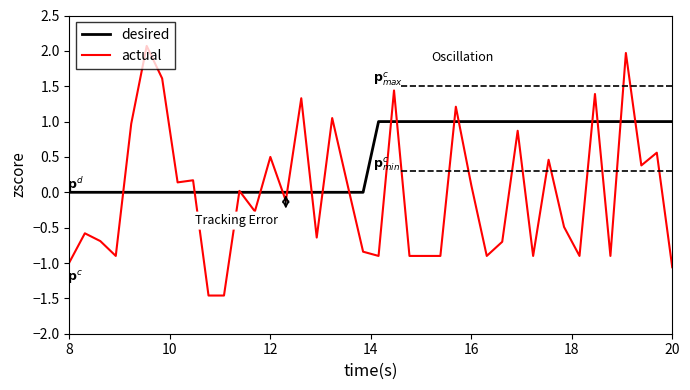

Does the chart display data point markers on the line(s)?

No